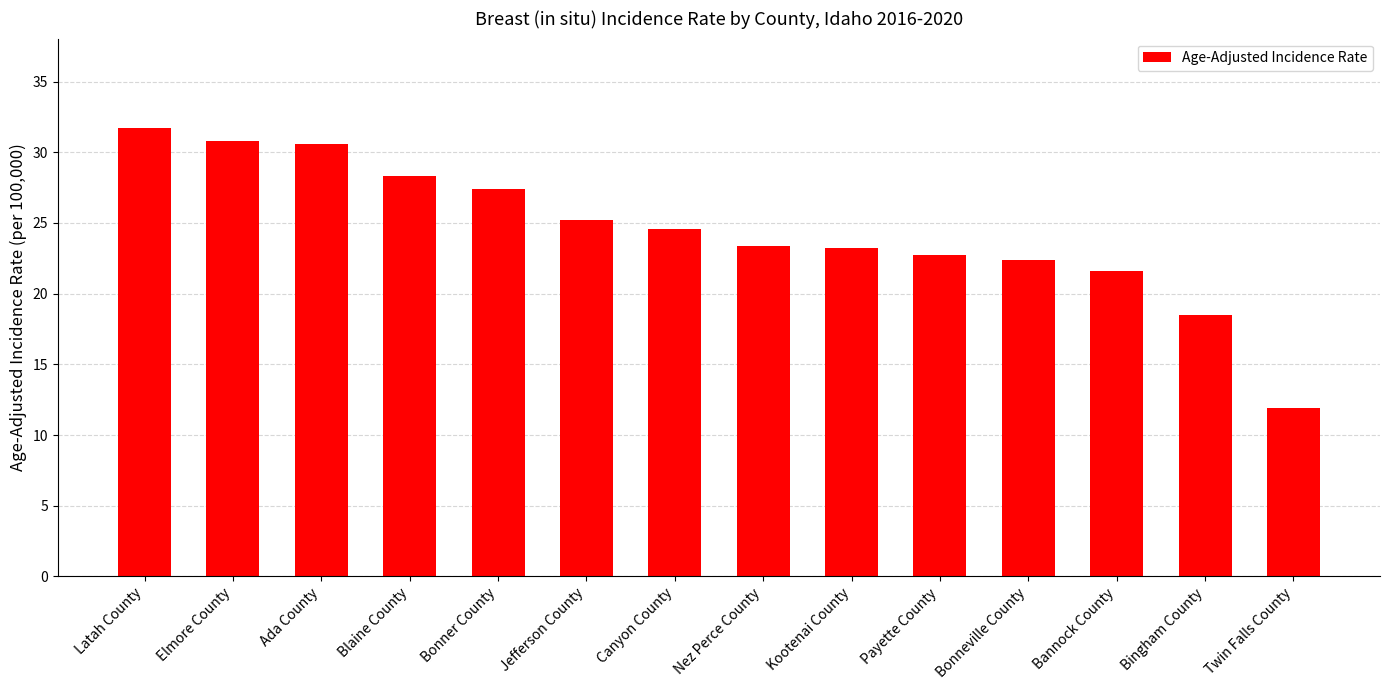

What position from the right is Nez Perce County?

7